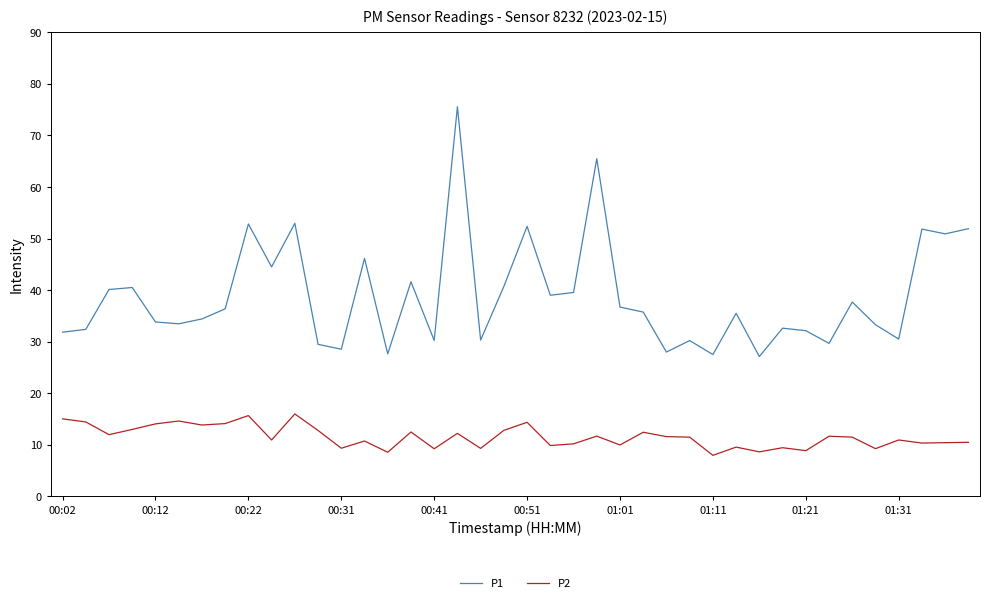

What are all the series names shown in the legend?

P1, P2